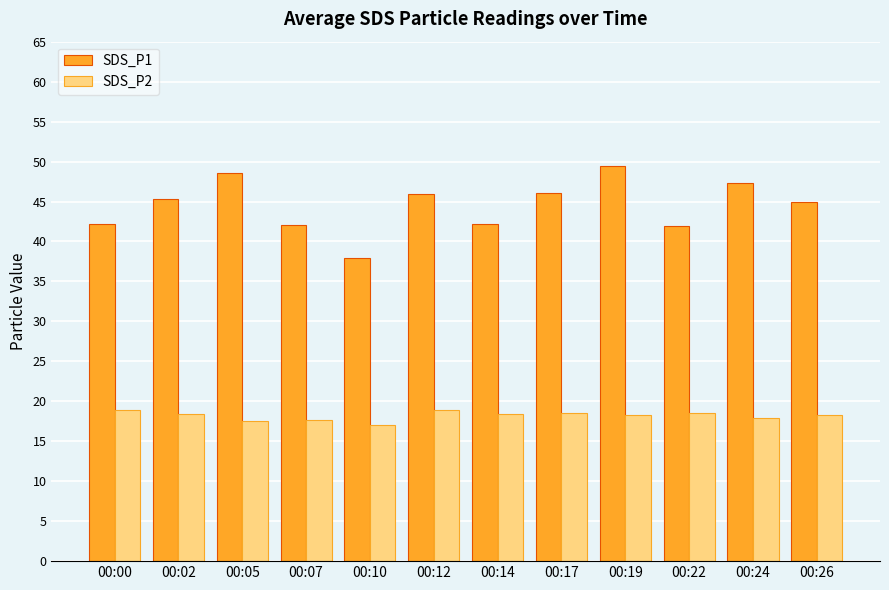

Which series has the largest total across all categories?

SDS_P1